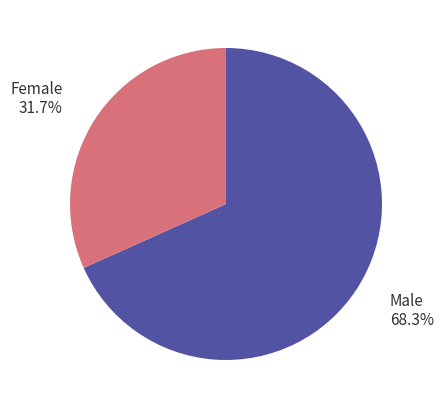

Does any single category account for the majority?

Yes